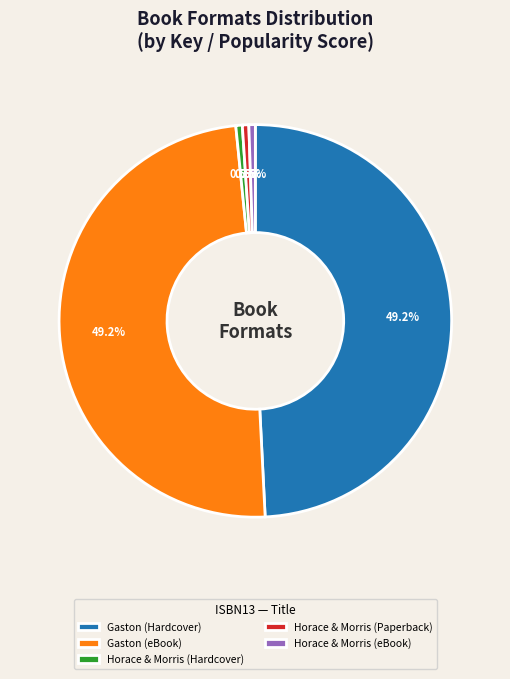

Which has a higher value, Horace & Morris (Hardcover) or Gaston (Hardcover)?

Gaston (Hardcover)